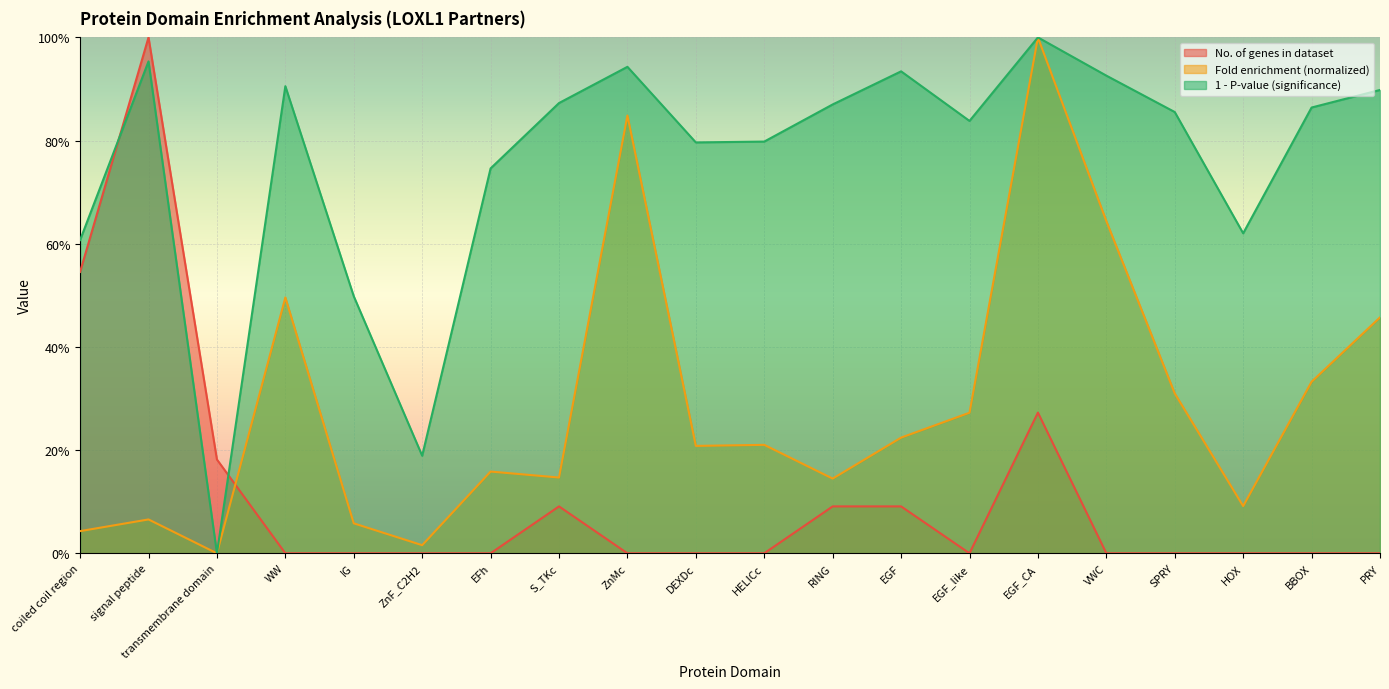

True or false: Fold enrichment and P-value cross at least once.

False